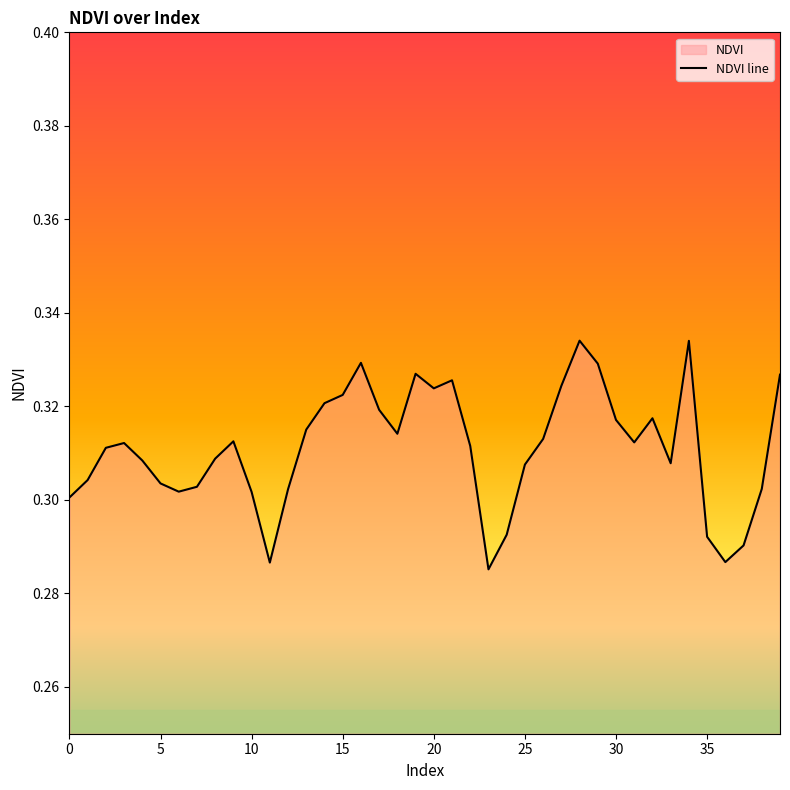

Is it true that the value at 10 is 0.5?

False